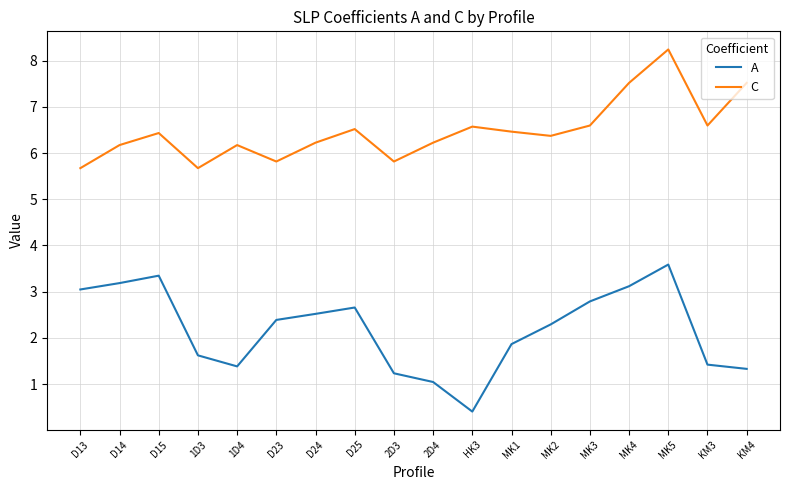

Where is the first local minimum for A?

1D4